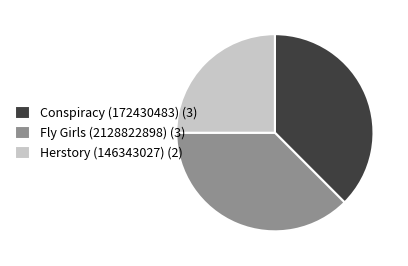

Is there a majority slice in this chart?

No